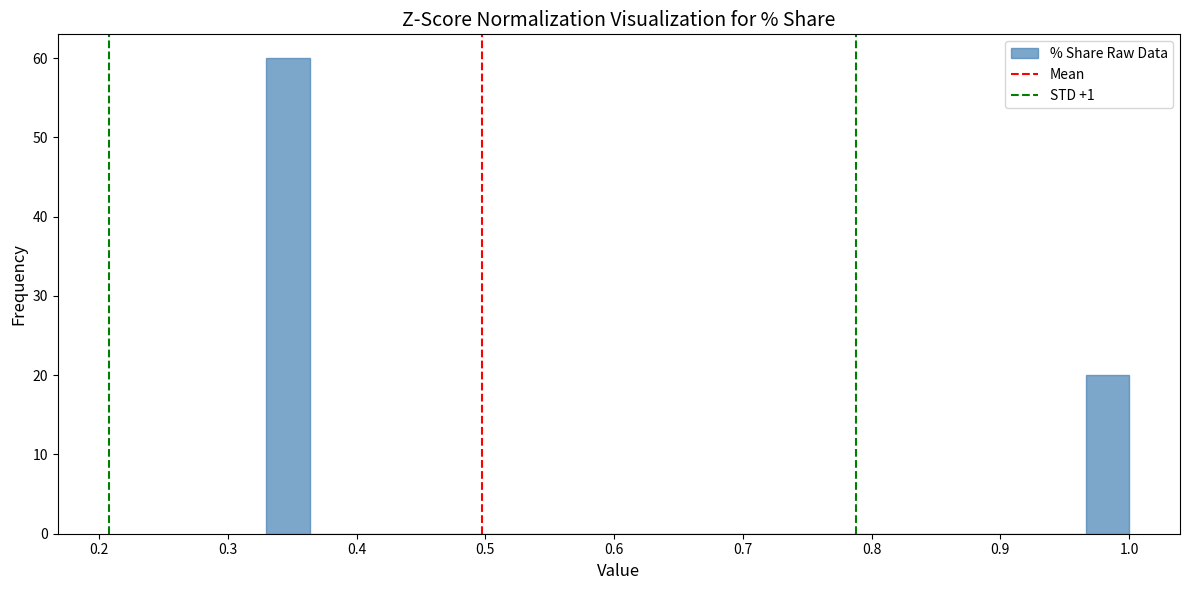

Read against the x-axis, roughly where is the centre of the tallest bar?

0.35